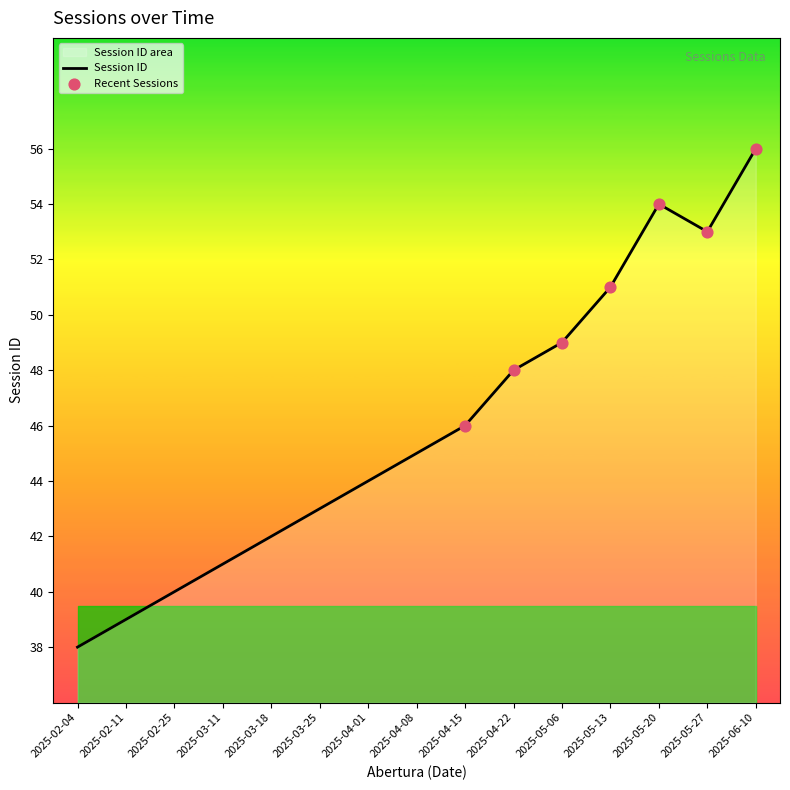

Approximately how many times larger is the value at 2025-02-11 compared to 2025-05-06?

0.8